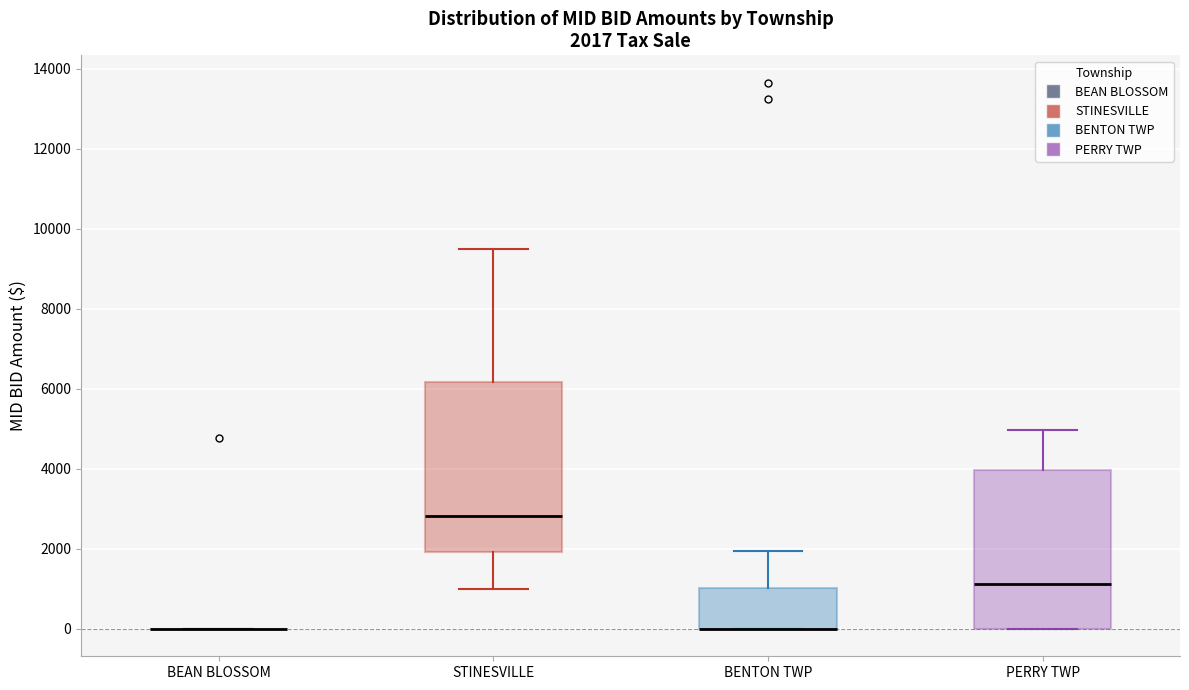

Comparing the boxes themselves (not the whiskers), which one is the tallest?

STINESVILLE